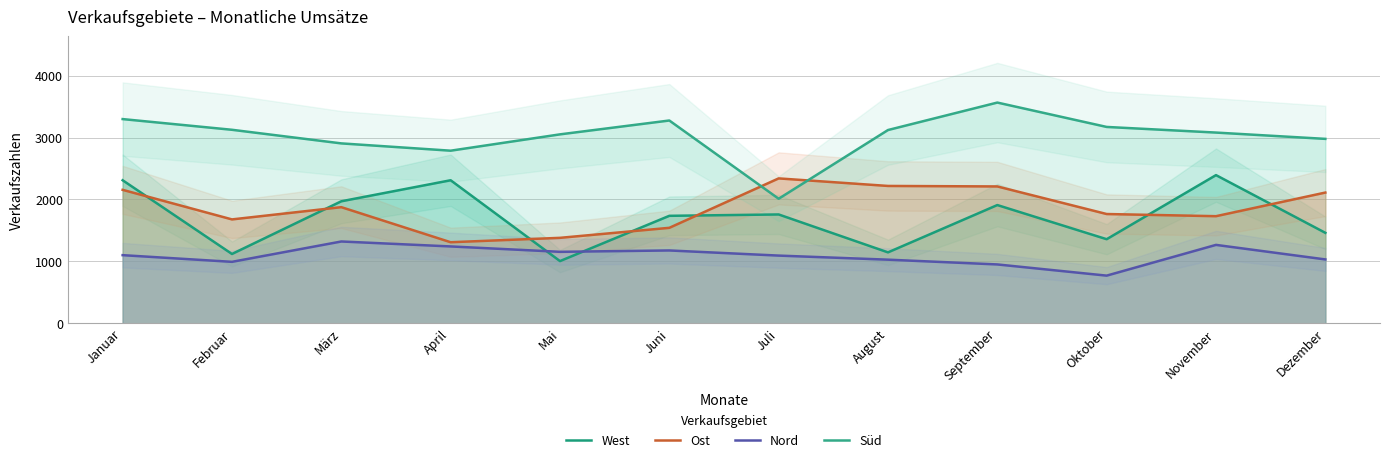

The Nord series shows 1027 at August. True or false?

True